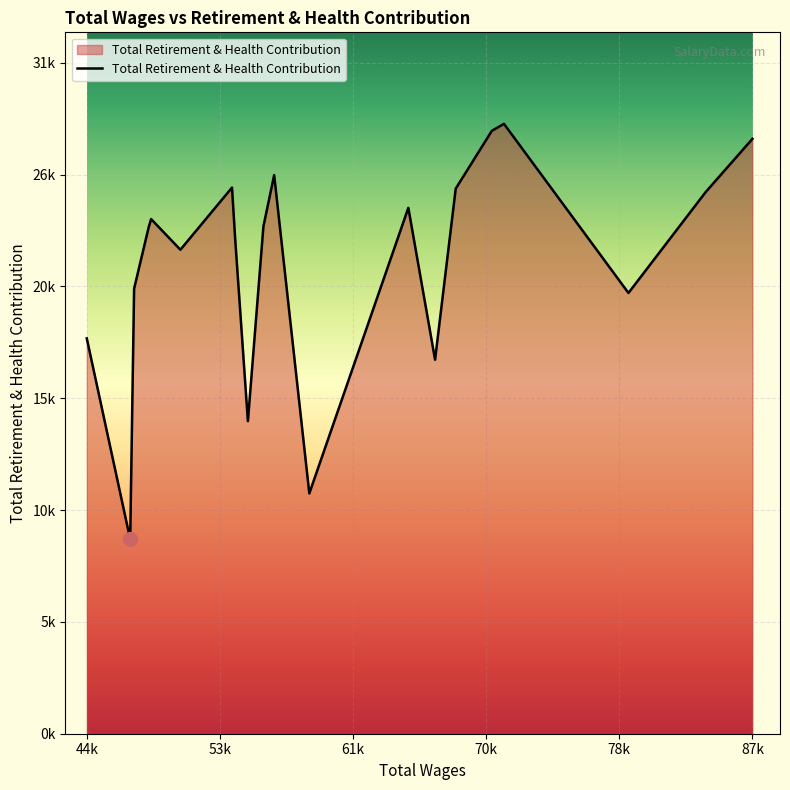

Does the chart have visible grid lines?

Yes